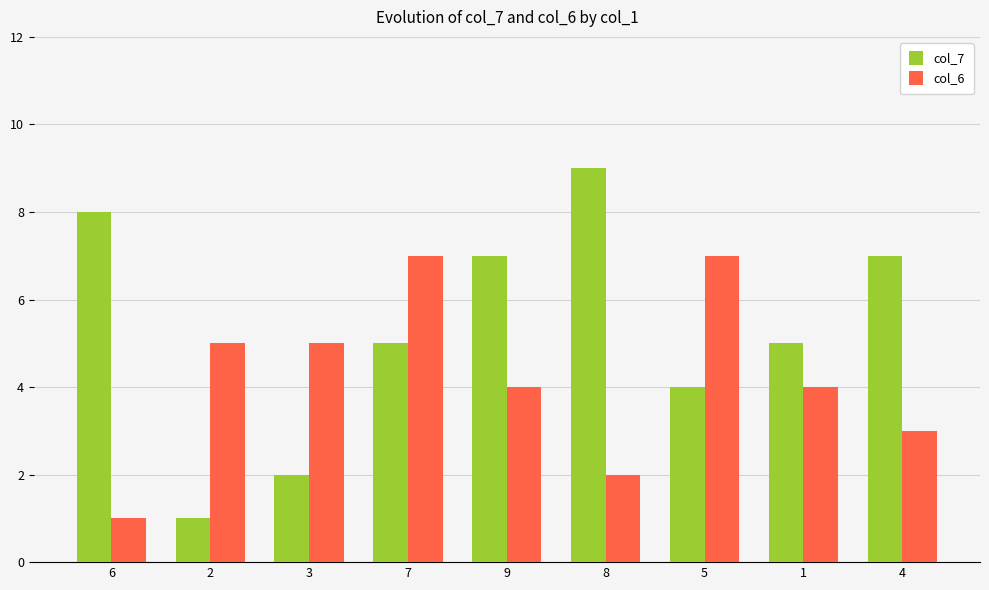

Is the value of col_7 at 3 greater than the value of col_6 at 4?

No